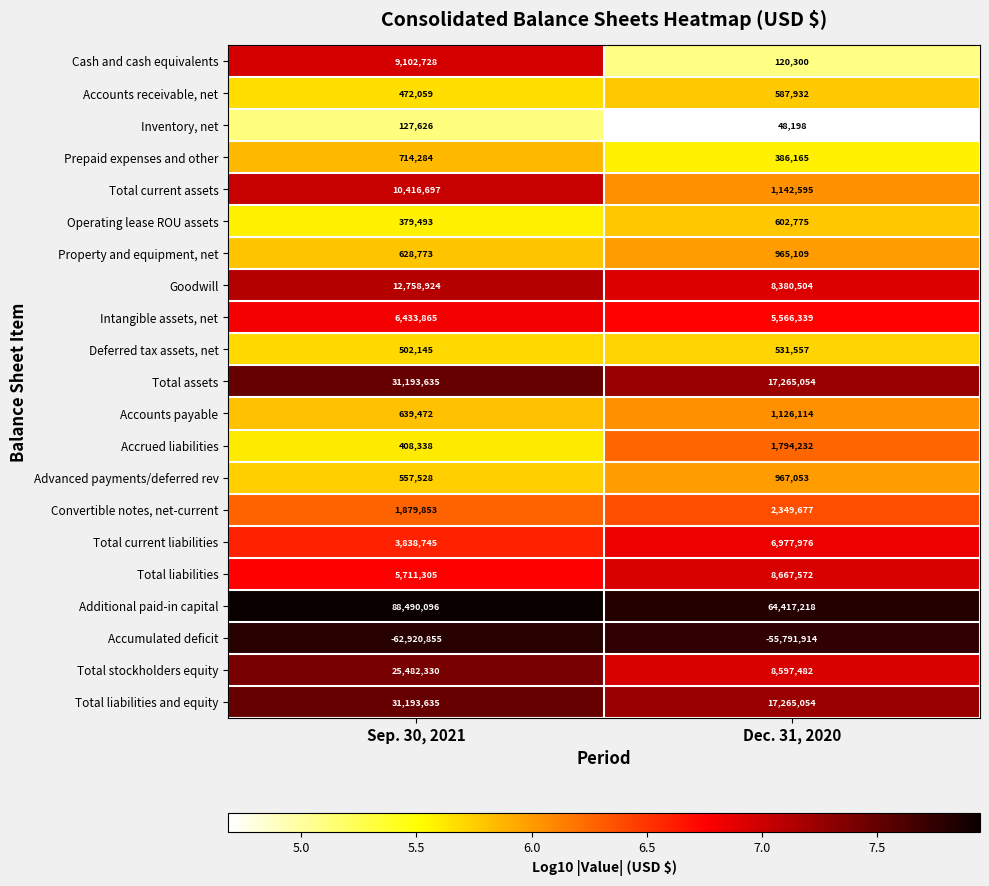

What is the greatest value displayed?

88490096